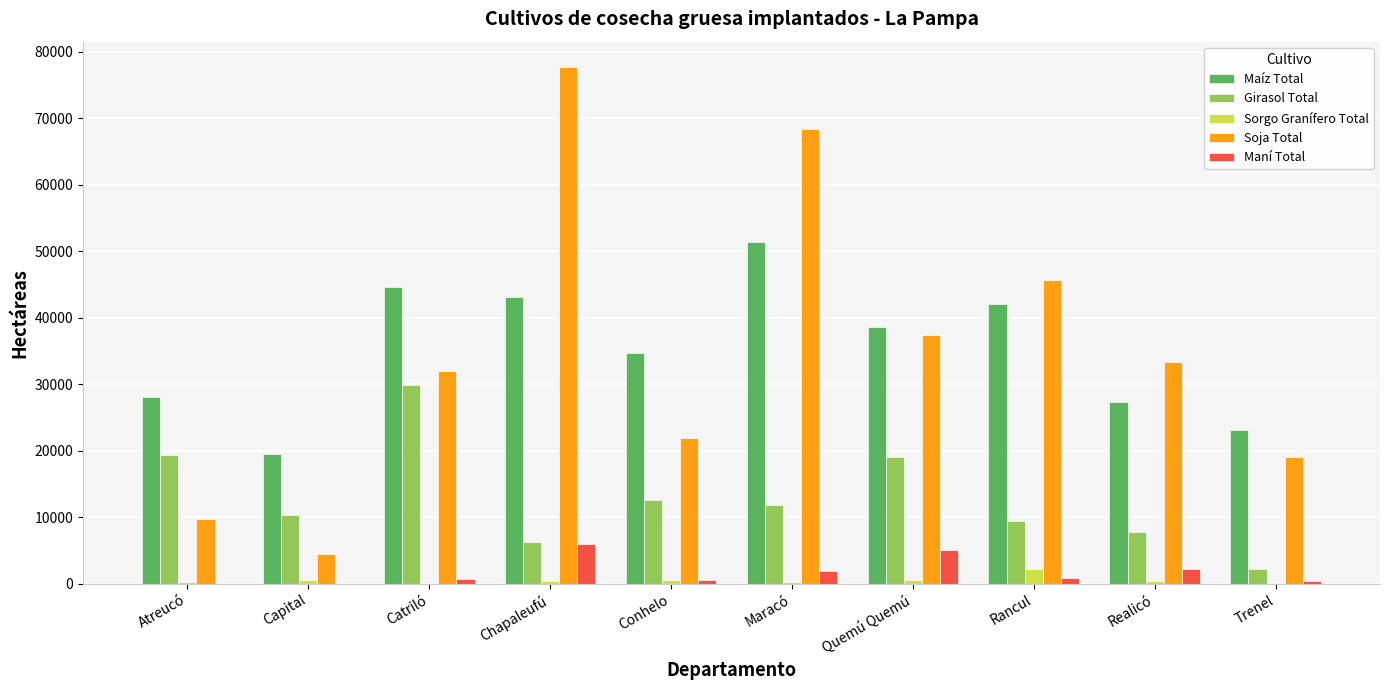

The Soja Total series shows 28116.7 at Trenel. True or false?

False